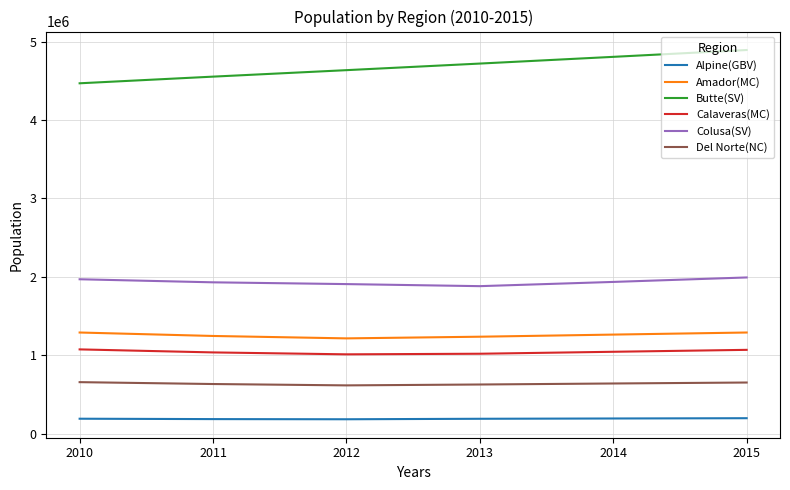

Rank the series by their maximum value, from highest to lowest.

Butte(SV), Colusa(SV), Amador(MC), Calaveras(MC), Del Norte(NC), Alpine(GBV)